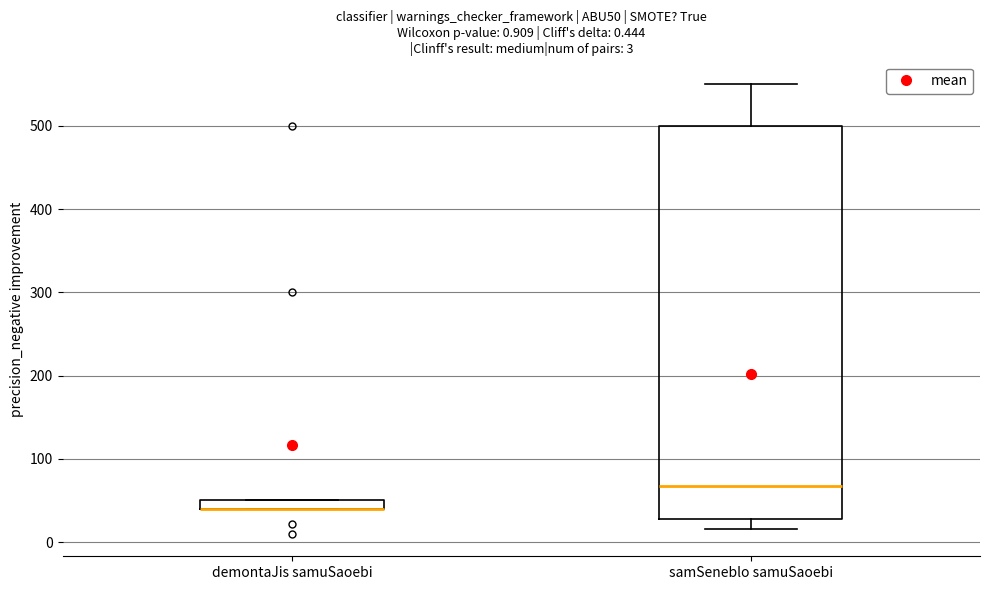

Comparing the boxes themselves (not the whiskers), which one is the tallest?

samSeneblo samuSaoebi